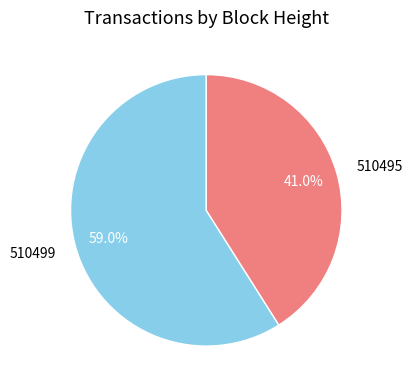

To the nearest percent, what is the difference between the largest and smallest slice percentages?

18%